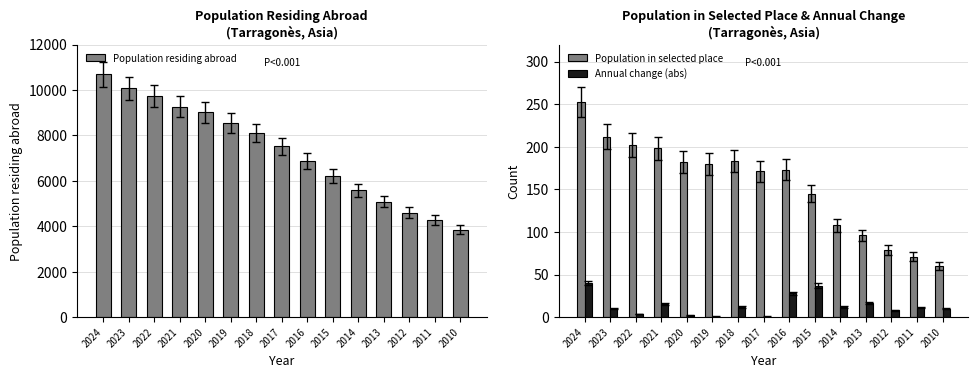

Rank the series at 2011 from highest to lowest value.

Population residing abroad, Population in selected place, Annual change (abs)